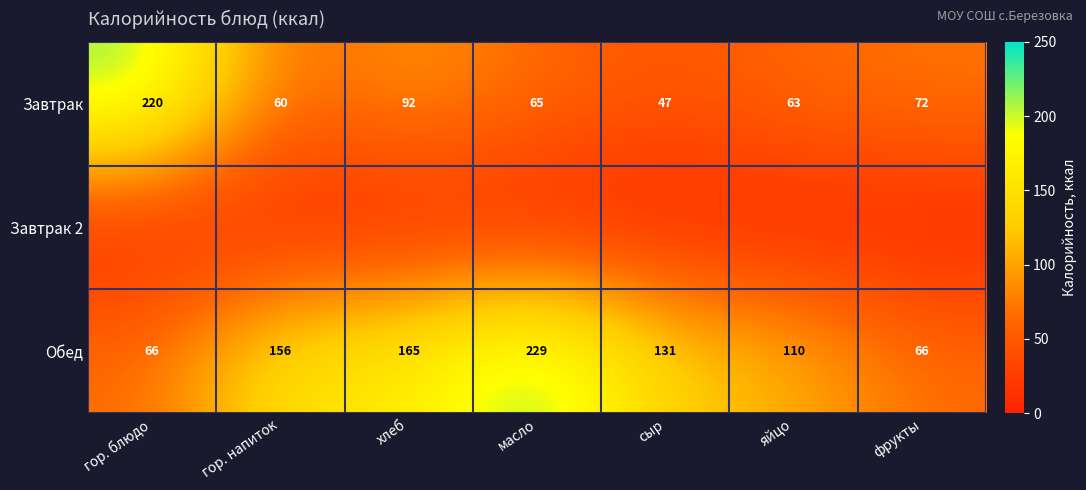

What is the total value across all series at гор. блюдо?

286.0